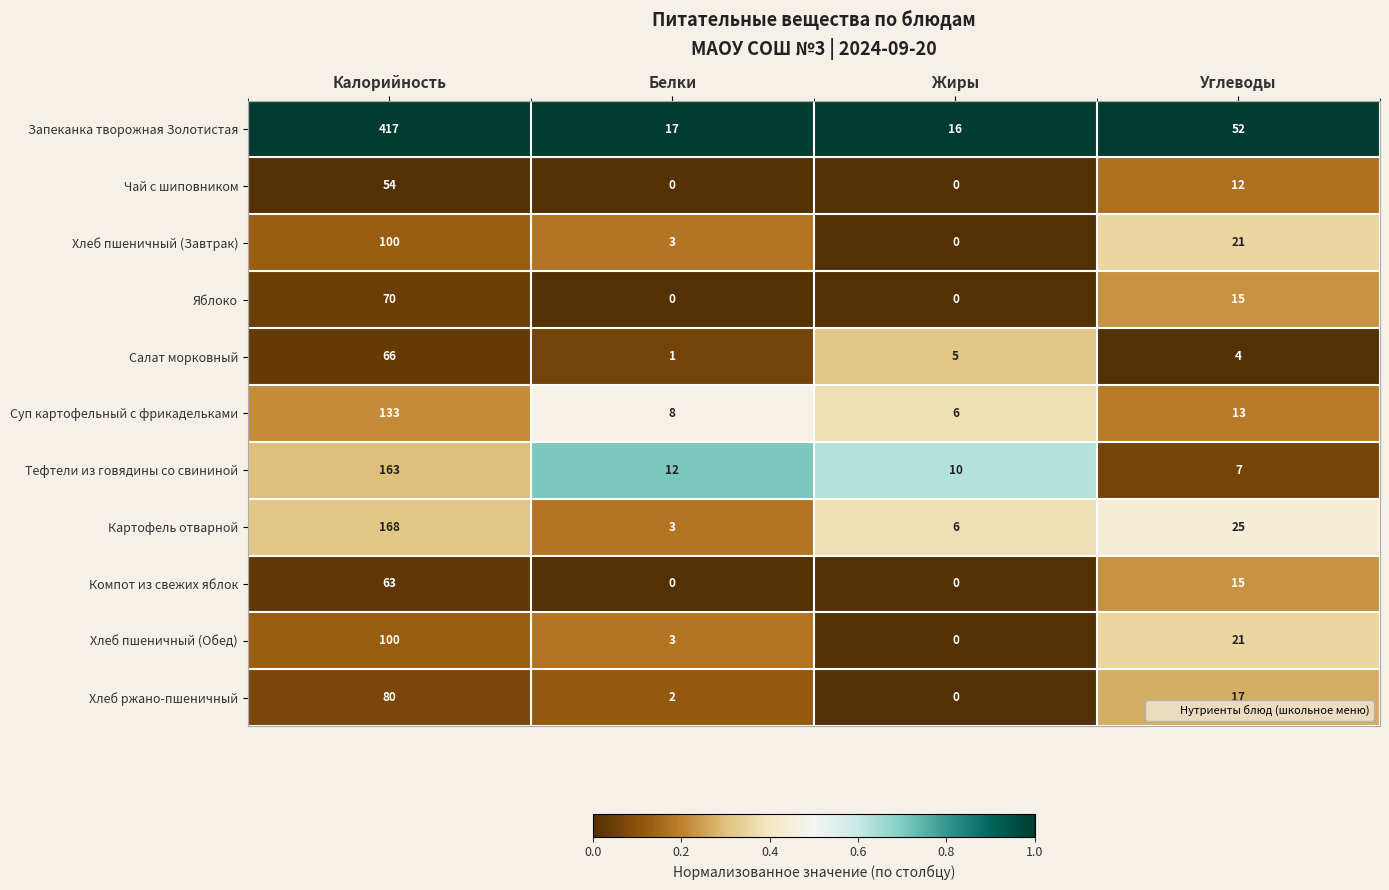

At which label is Салат морковный closest to 33?

Жиры